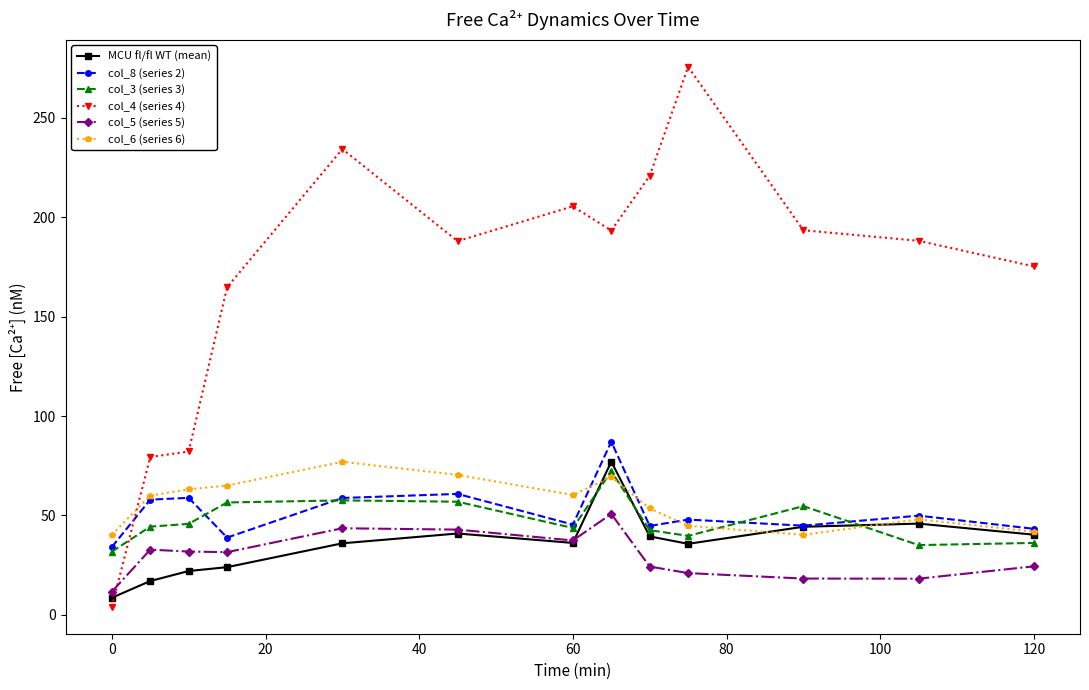

Which series has the largest total across all categories?

col_4 (series 4)